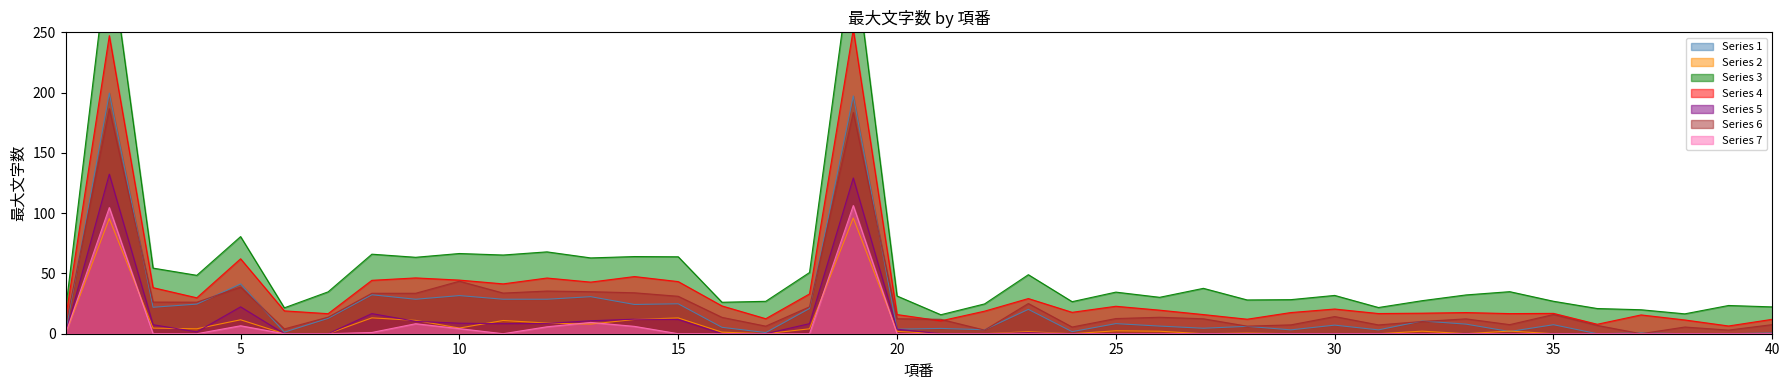

The Series 7 series shows 0.0 at 35. True or false?

True